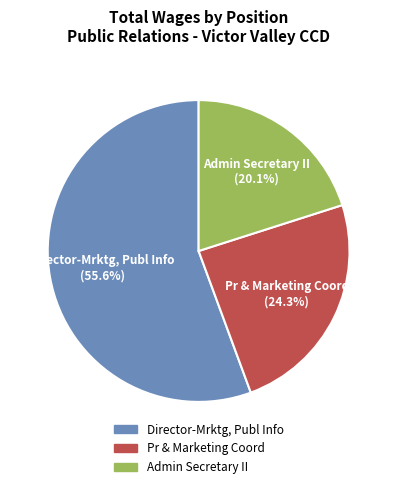

What is the ratio of the value at Admin Secretary II to the value at Pr & Marketing Coord?

0.8